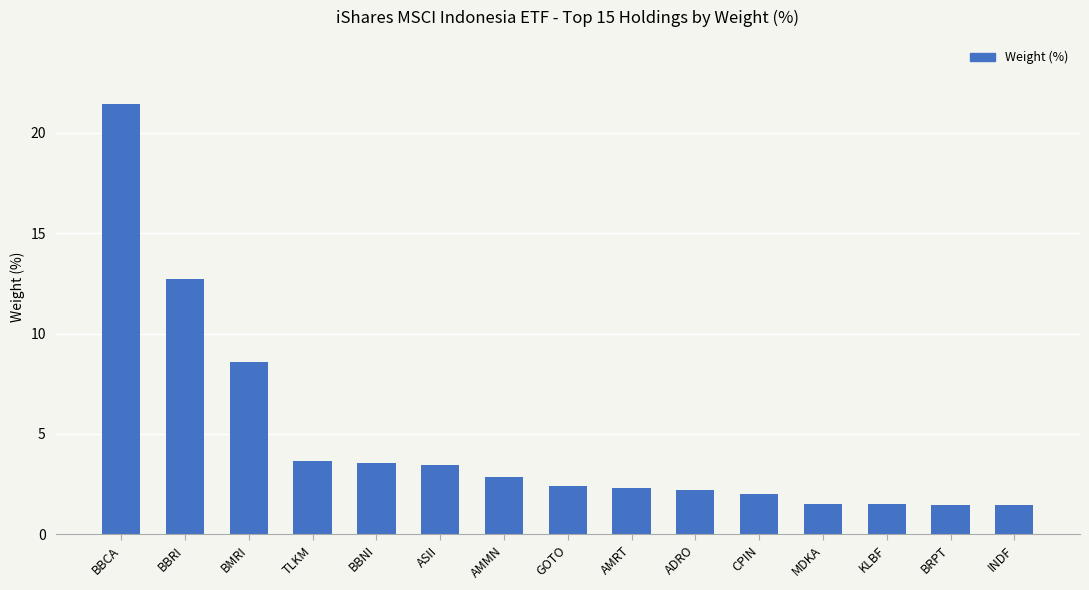

What is the sum of all values?

71.2